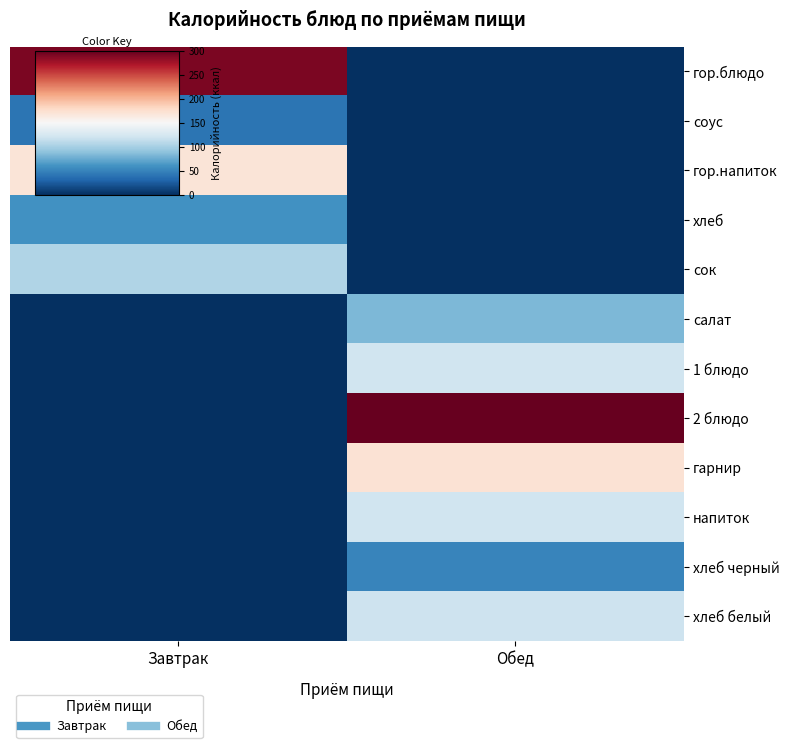

Reading left to right, transcribe all the data shown in this chart.

гор.блюдо: Завтрак=290.3	Обед=0.0
соус: Завтрак=31.9	Обед=0.0
гор.напиток: Завтрак=142.2	Обед=0.0
хлеб: Завтрак=47.4	Обед=0.0
сок: Завтрак=83.4	Обед=0.0
салат: Завтрак=0.0	Обед=65.5
1 блюдо: Завтрак=0.0	Обед=95.5
2 блюдо: Завтрак=0.0	Обед=300.3
гарнир: Завтрак=0.0	Обед=145.7
напиток: Завтрак=0.0	Обед=95.7
хлеб черный: Завтрак=0.0	Обед=40.8
хлеб белый: Завтрак=0.0	Обед=94.7